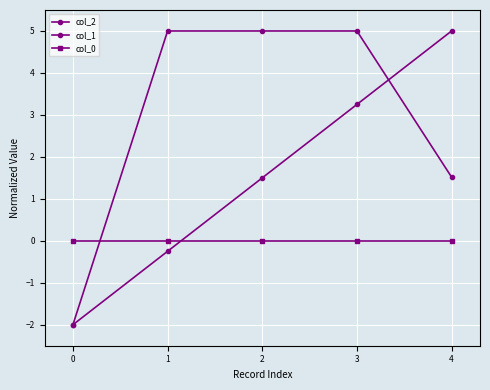

Reading left to right, extract all data points from this chart.

col_2: -2.0	5.0	5.0	5.0	1.5
col_1: -2.0	-0.2	1.5	3.2	5.0
col_0: 0.0	0.0	0.0	0.0	0.0